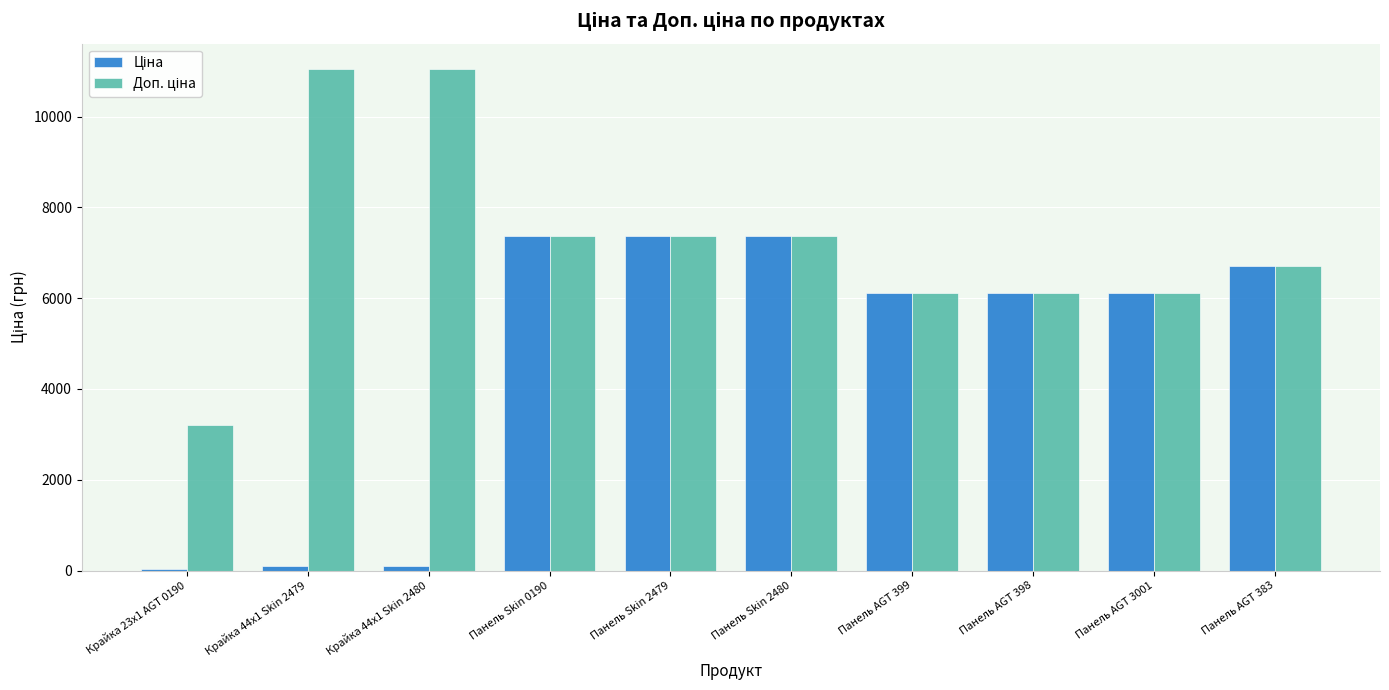

Which label corresponds to the smallest value in the chart?

Крайка 23x1 AGT 0190